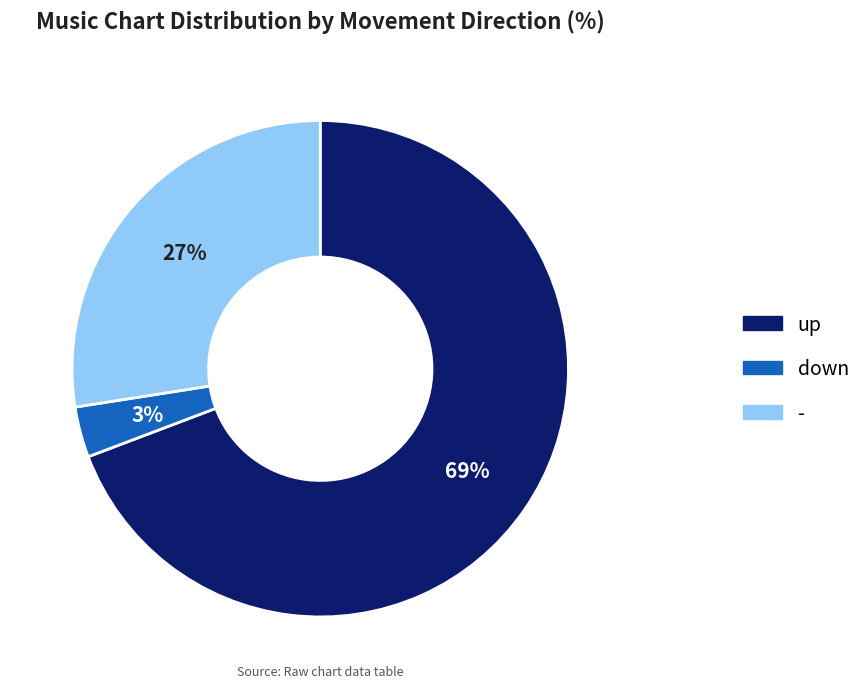

To the nearest percent, what portion does down represent?

3%